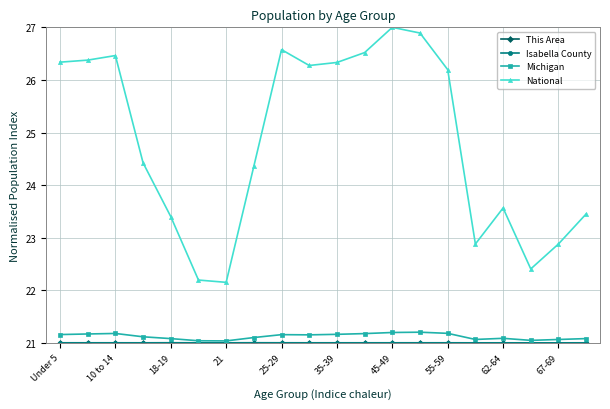

At how many categories does at least one series exceed 25?

10